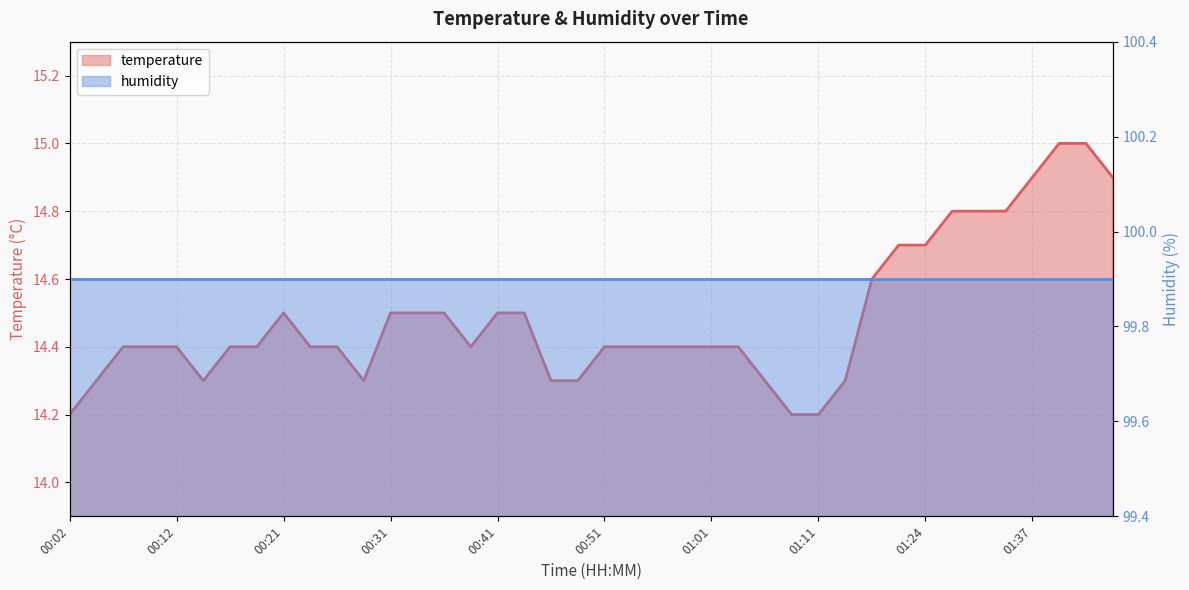

True or false: the data has more than 2 interior local peaks.

False